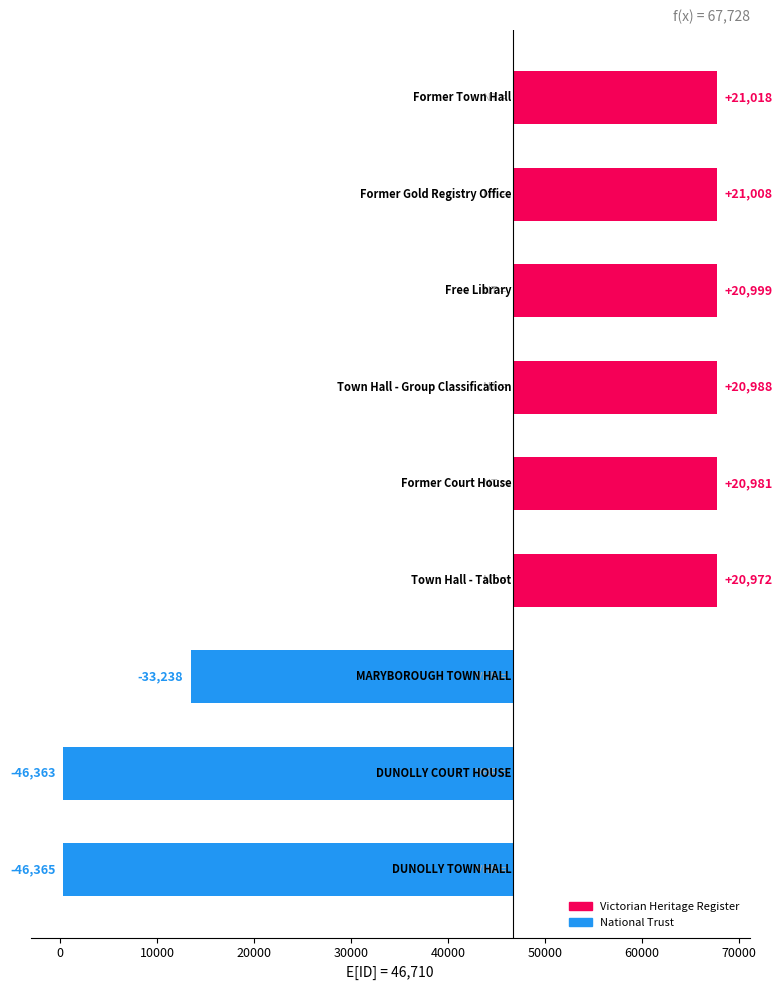

List the labels in order of value, largest first.

Former Town Hall, Former Gold Registry Office, Free Library, Town Hall - Group Classification, Former Court House, Town Hall - Talbot, MARYBOROUGH TOWN HALL, DUNOLLY COURT HOUSE, DUNOLLY TOWN HALL